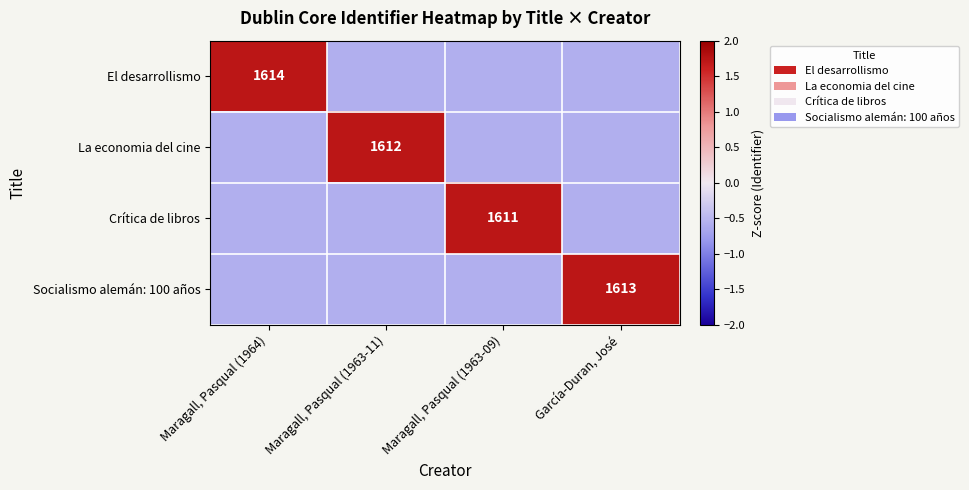

Between Maragall, Pasqual (1964) and García-Duran, José, which series saw the biggest shift?

El desarrollismo